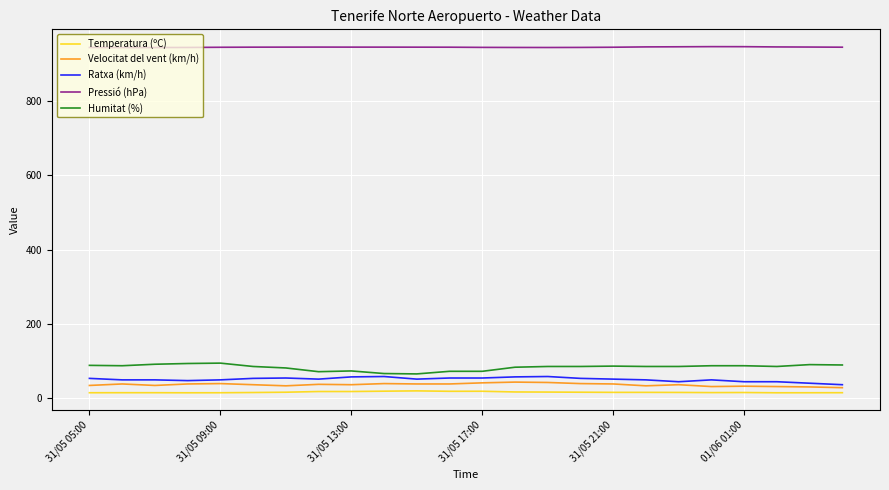

True or false: Humitat (%) and Velocitat del vent (km/h) cross at least once.

False